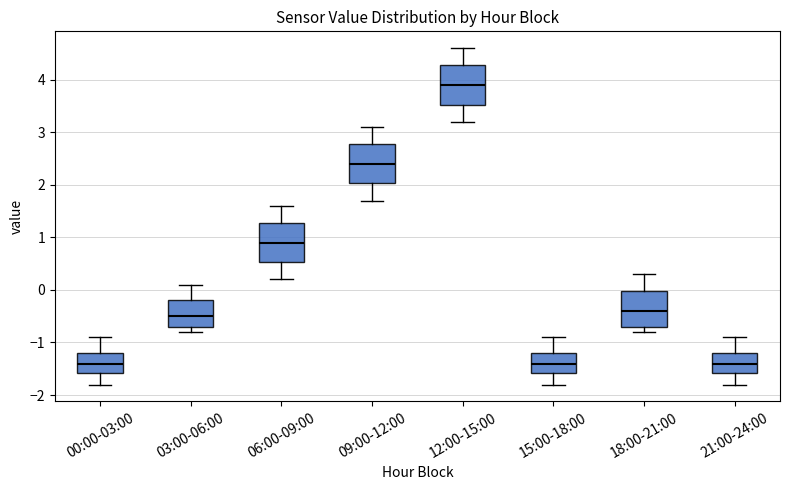

Reading left to right, read every box against the y-axis: the position of its median line, the range the box covers, and the ends of its whiskers. The values are not printed on the chart, so give them approximately, as read against the axis.

00:00-03:00: median -1.4, box -1.6 to -1.2, whiskers -1.8 to -0.9
03:00-06:00: median -0.5, box -0.7 to -0.2, whiskers -0.8 to 0.1
06:00-09:00: median 0.9, box 0.5 to 1.3, whiskers 0.2 to 1.6
09:00-12:00: median 2.4, box 2.0 to 2.8, whiskers 1.7 to 3.1
12:00-15:00: median 3.9, box 3.5 to 4.3, whiskers 3.2 to 4.6
15:00-18:00: median -1.4, box -1.6 to -1.2, whiskers -1.8 to -0.9
18:00-21:00: median -0.4, box -0.7 to 0.0, whiskers -0.8 to 0.3
21:00-24:00: median -1.4, box -1.6 to -1.2, whiskers -1.8 to -0.9